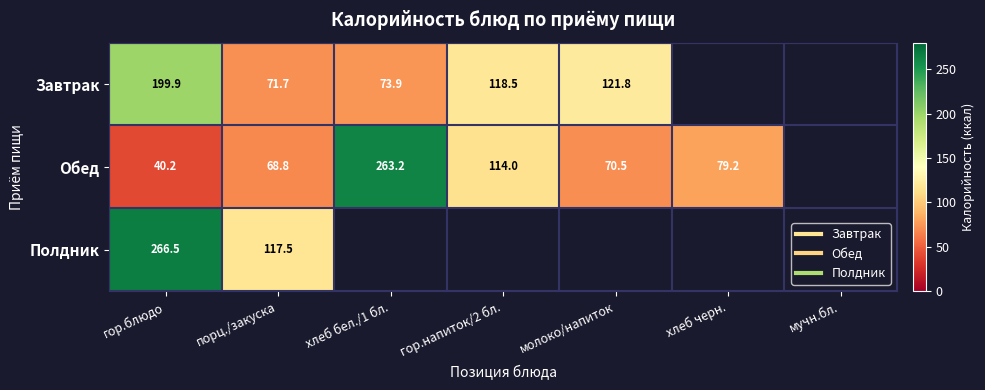

How many values in the Обед series exceed 79?

3